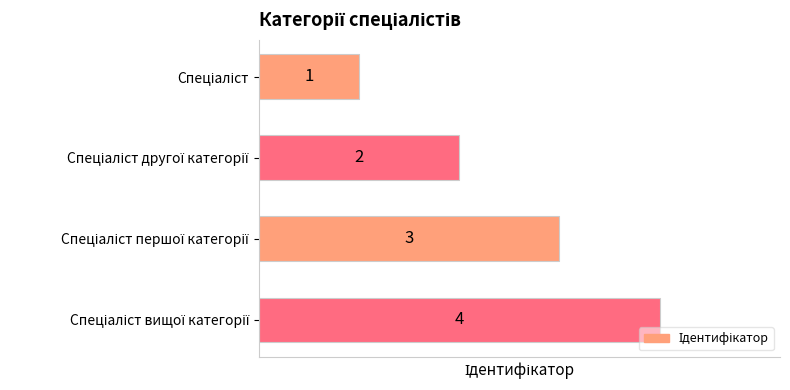

What is the value of the 3rd bar from the top?

3